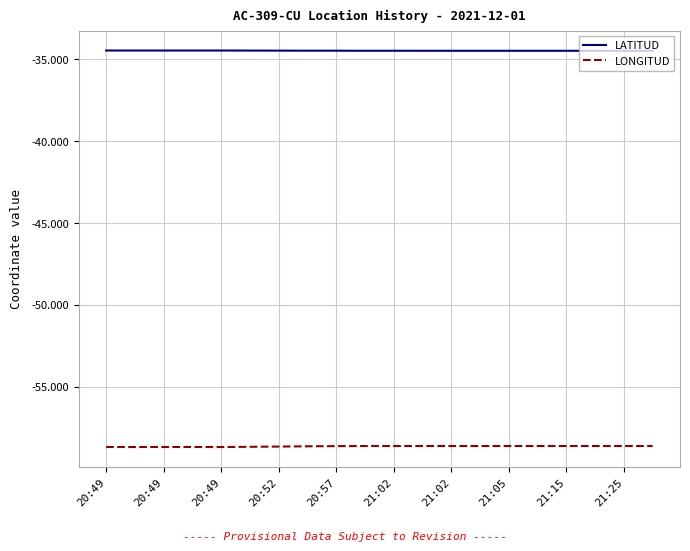

In LONGITUD, how many points are higher than both neighbors (excluding endpoints)?

4